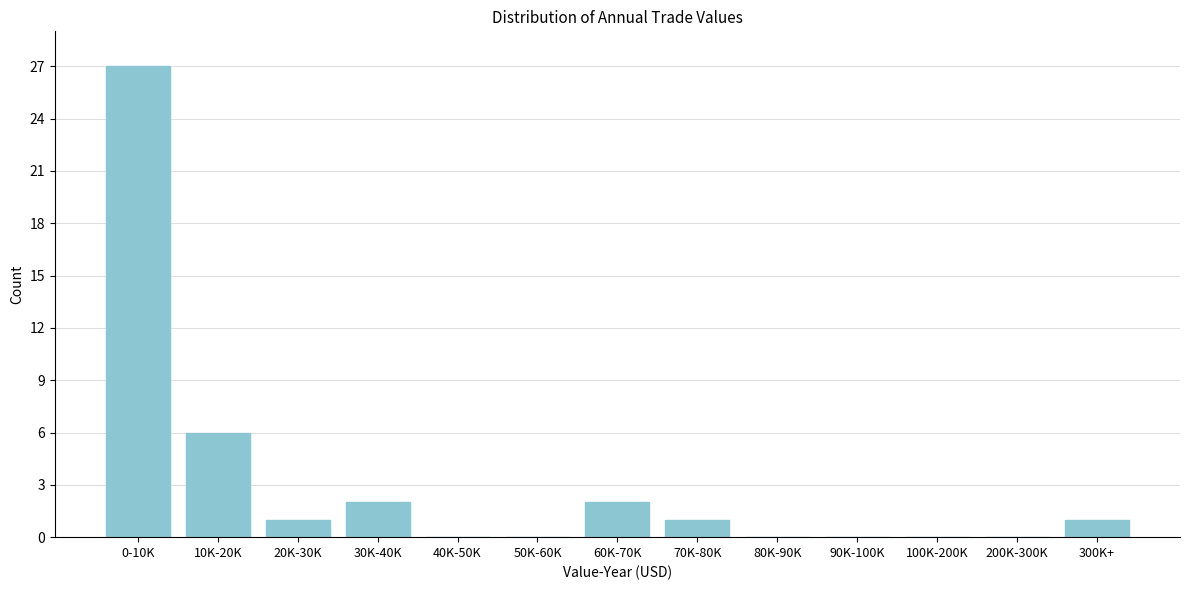

Reading right to left, what are all the values shown in this chart?

300K+=1	200K-300K=0	100K-200K=0	90K-100K=0	80K-90K=0	70K-80K=1	60K-70K=2	50K-60K=0	40K-50K=0	30K-40K=2	20K-30K=1	10K-20K=6	0-10K=27